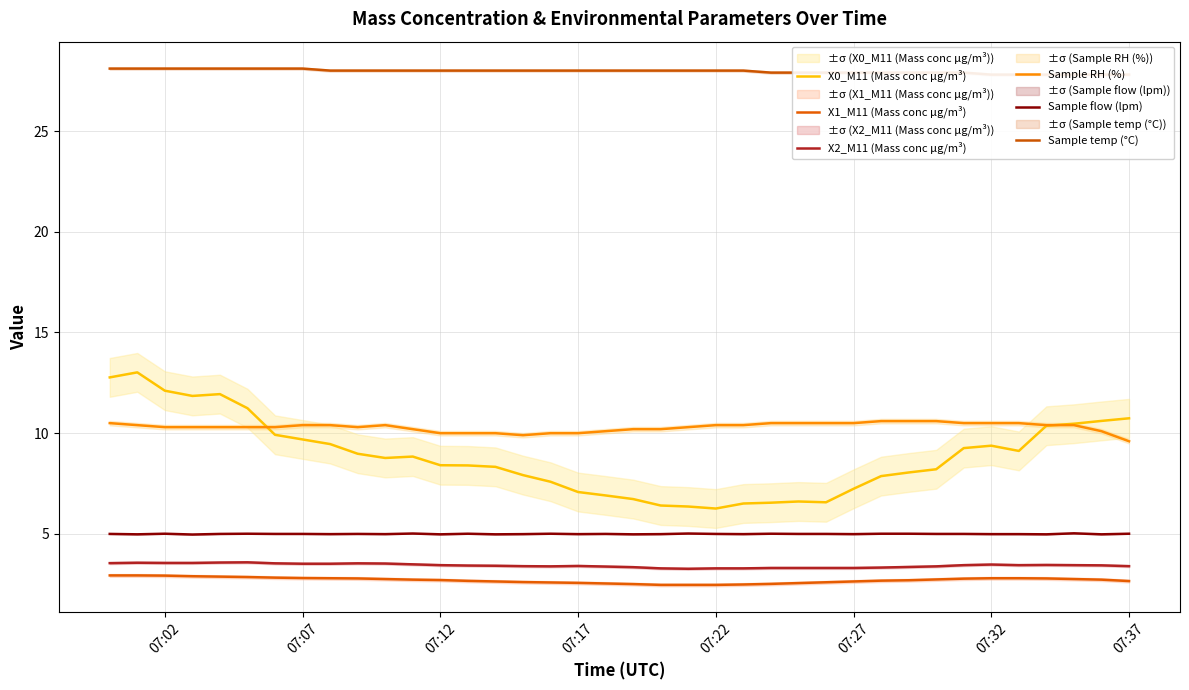

Which series has the largest total across all categories?

Sample temp (°C)